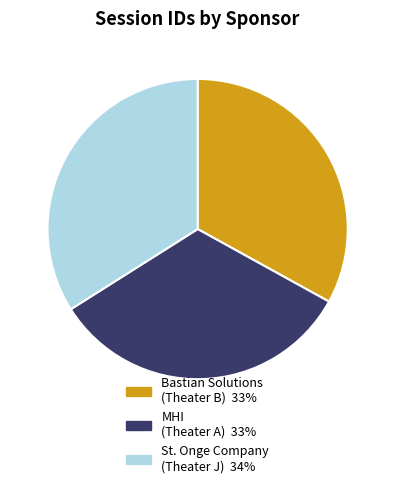

Which has a higher value, Bastian Solutions (Theater B) 33% or St. Onge Company (Theater J) 34%?

St. Onge Company (Theater J) 34%